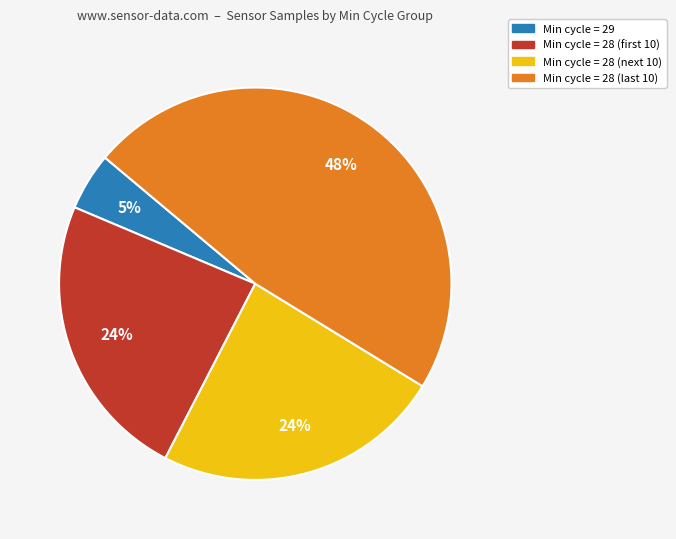

To the nearest percent, what is the difference between the largest and smallest slice percentages?

43%